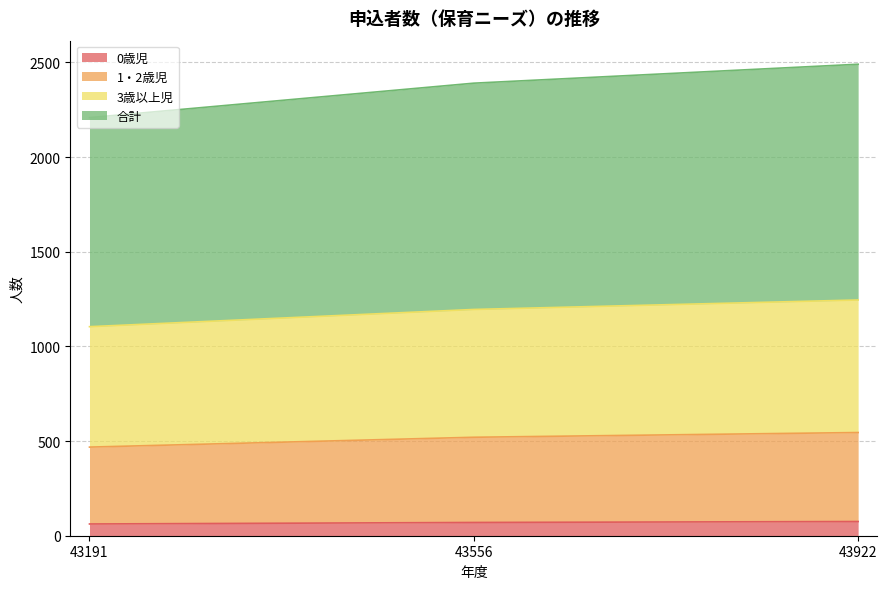

At which label does 3歳以上児 reach its peak?

43922